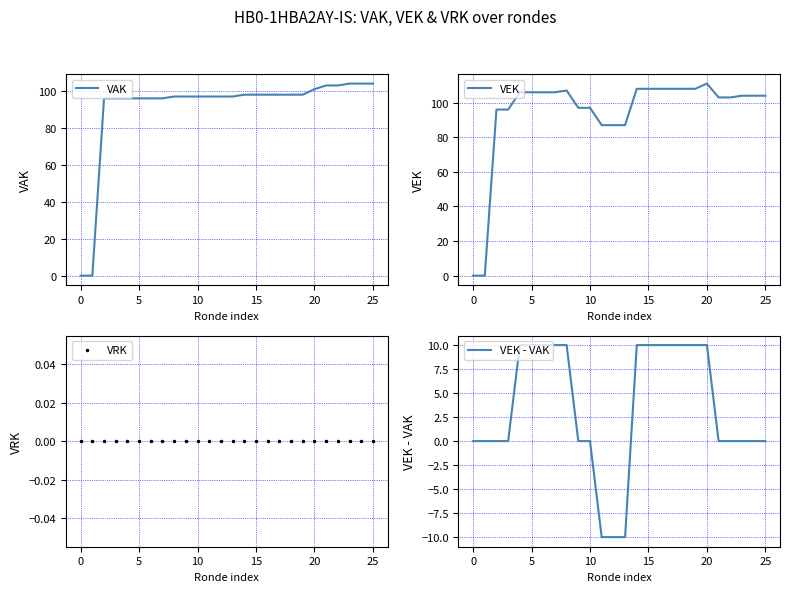

What is the greatest value displayed?

111